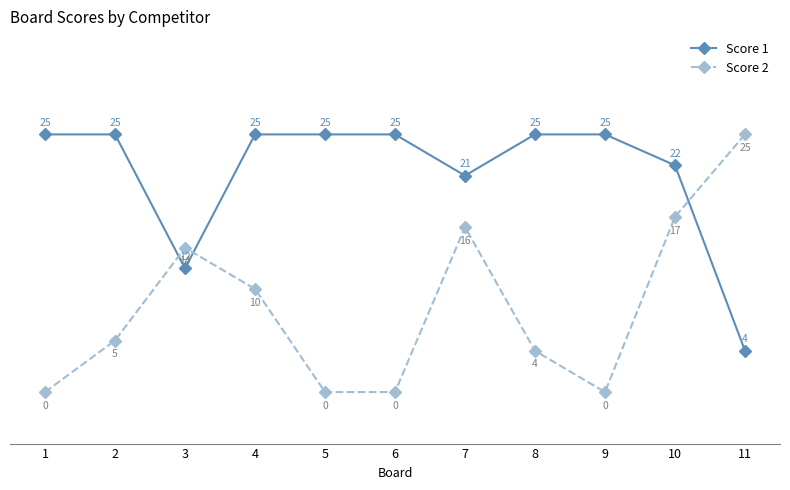

True or false: Score 1 and Score 2 cross at least once.

True